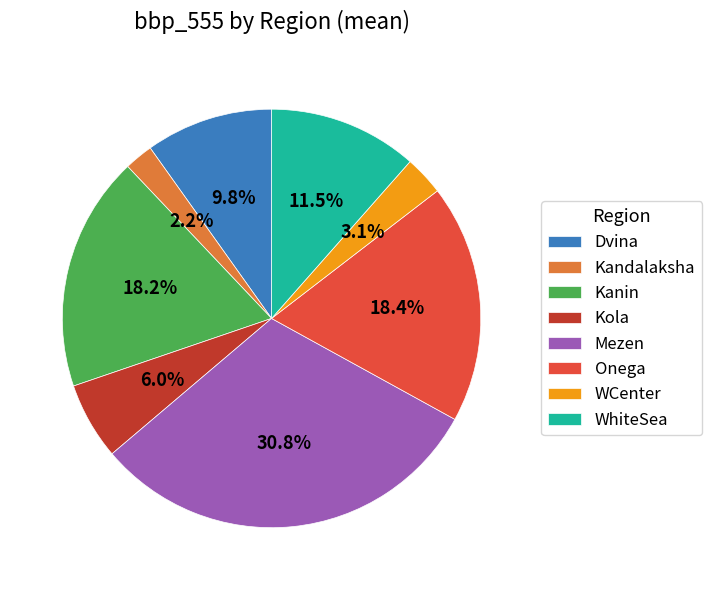

Which category has the biggest portion of the pie?

Mezen